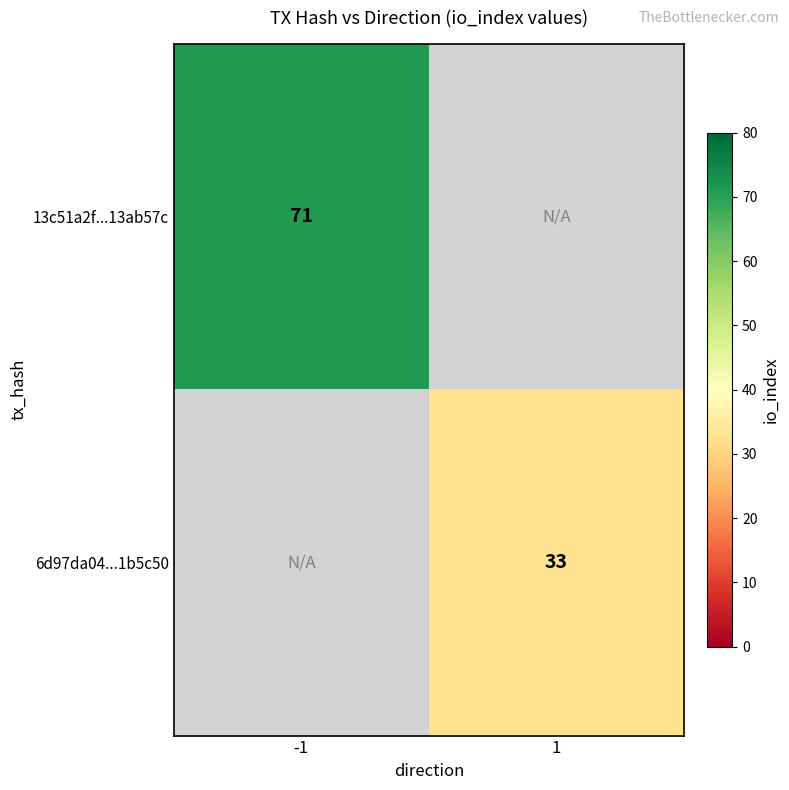

Which label corresponds to the largest value in the chart?

-1